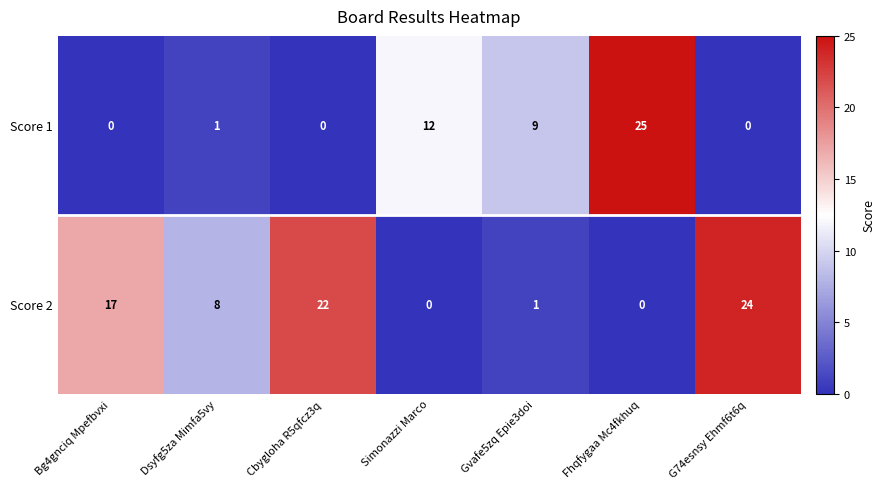

Reading left to right, transcribe all the data shown in this chart.

Score 1: Bg4gnciq Mpefbvxi=0	Dsyfg5za Mimfa5vy=1	Cbygloha R5qfcz3q=0	Simonazzi Marco=12	Gvafe5zq Epie3doi=9	Fhqfygaa Mc4fkhuq=25	G74esnsy Ehmf6t6q=0
Score 2: Bg4gnciq Mpefbvxi=17	Dsyfg5za Mimfa5vy=8	Cbygloha R5qfcz3q=22	Simonazzi Marco=0	Gvafe5zq Epie3doi=1	Fhqfygaa Mc4fkhuq=0	G74esnsy Ehmf6t6q=24